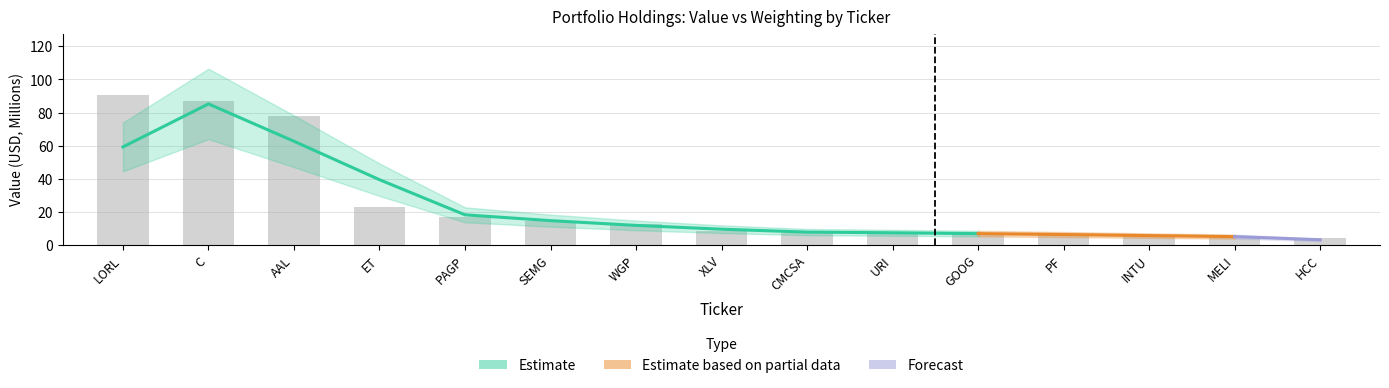

List the labels in order of value, largest first.

LORL, C, AAL, ET, PAGP, SEMG, WGP, XLV, CMCSA, URI, GOOG, PF, INTU, MELI, HCC